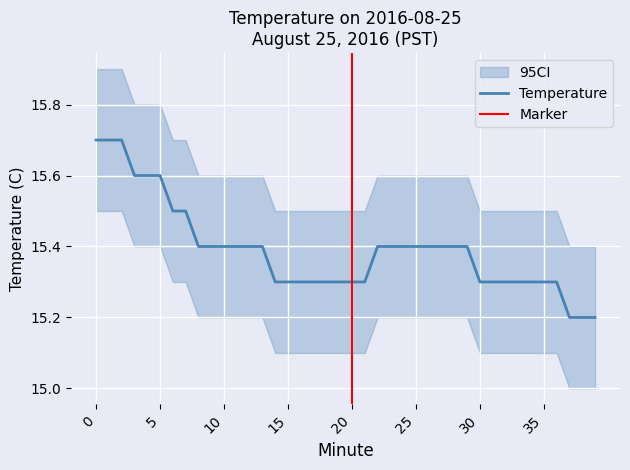

What is the value of the 15th point from the left?

15.3